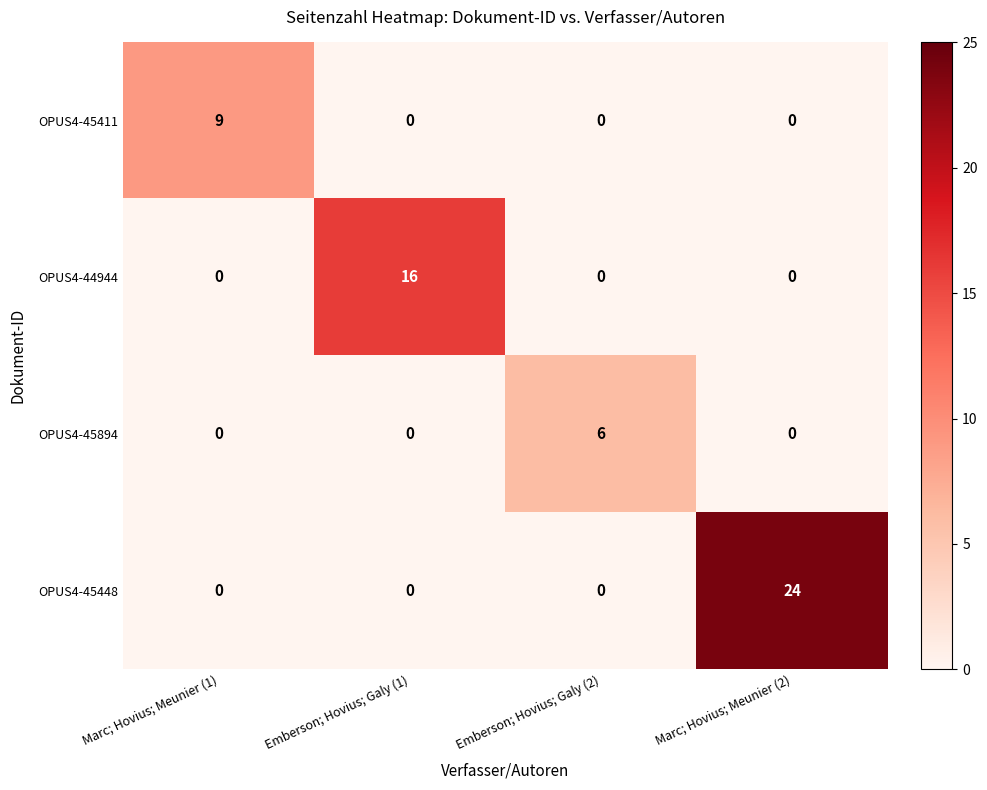

Count the number of categories in the chart.

4